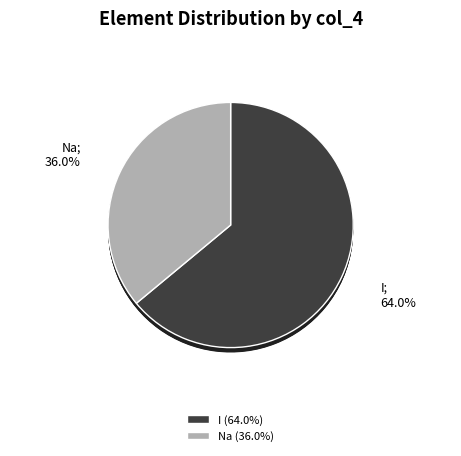

To the nearest percent, what is the difference between the I and Na slice percentages?

28%